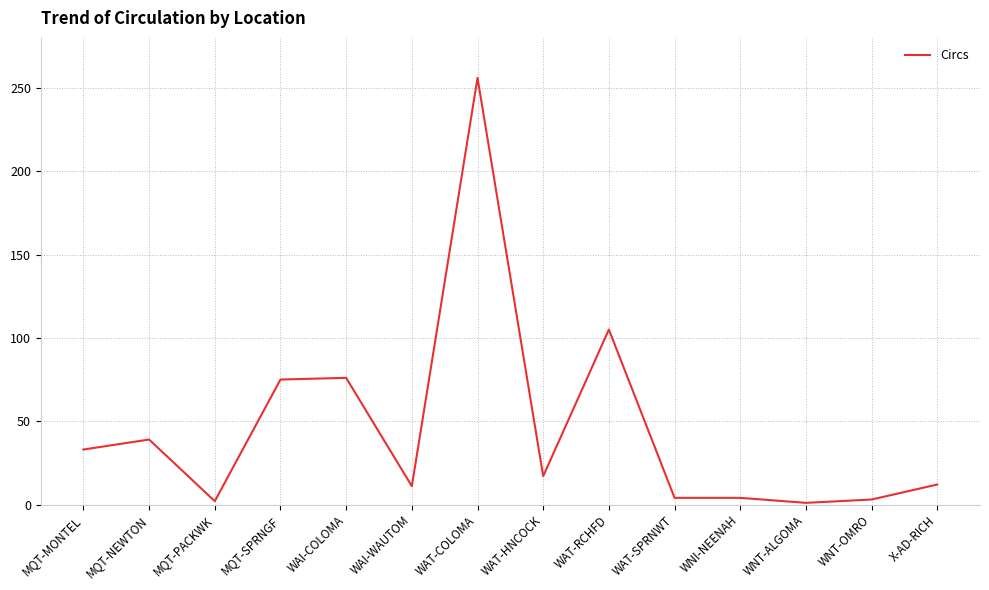

At which category does the chart reach its peak across all series?

WAT-COLOMA